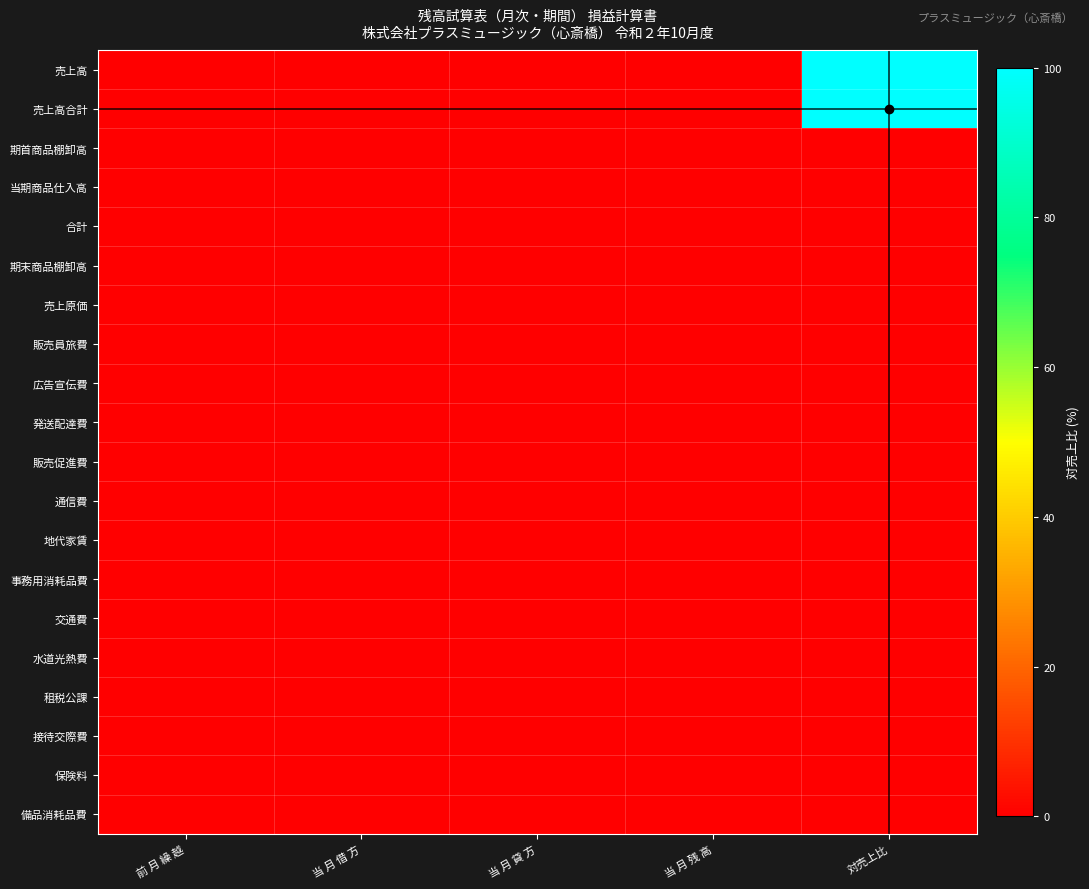

At which category is the sum across all series the highest?

対売上比